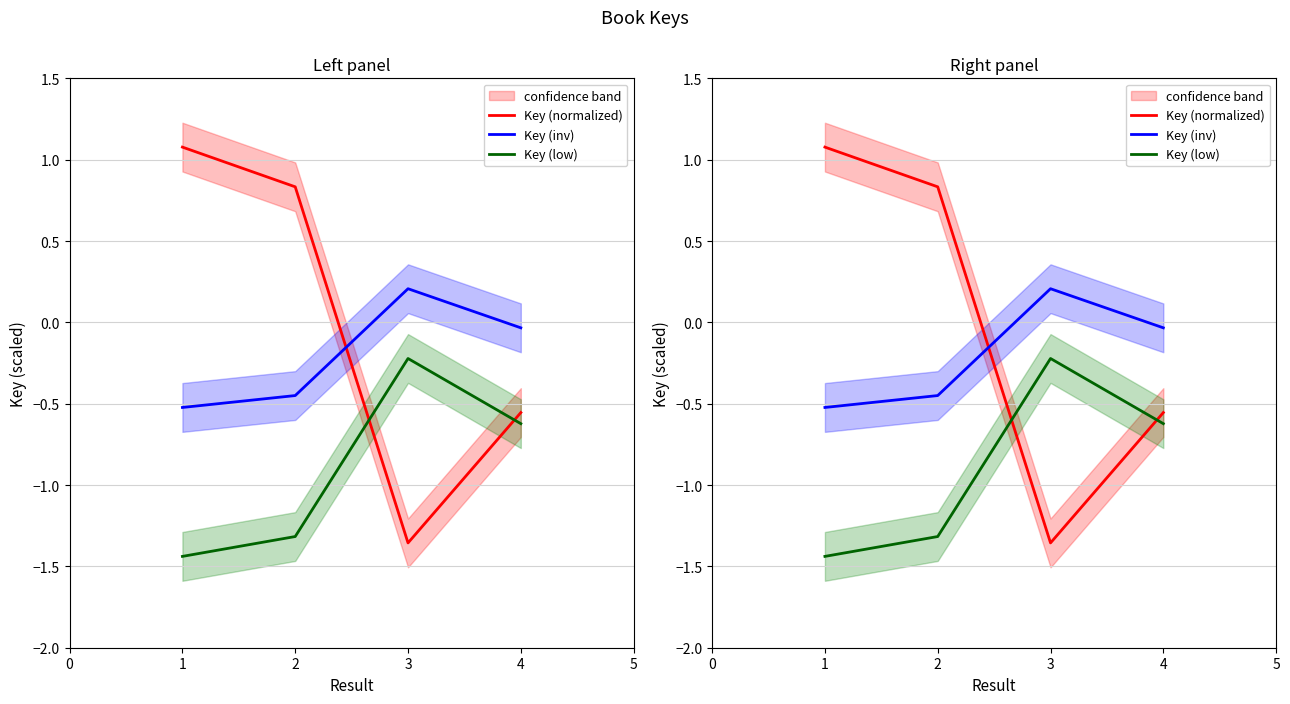

The value of Key (inv) at 2 is -0.1. True or false?

False